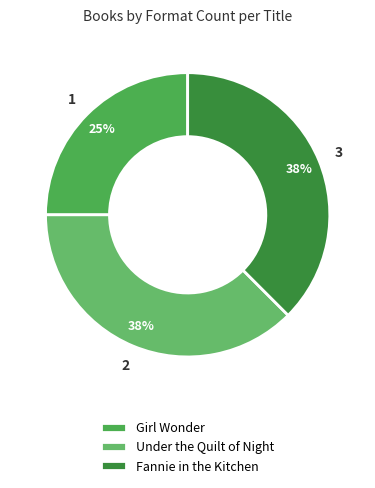

Rank the categories by value from highest to lowest.

Under the Quilt of Night, Fannie in the Kitchen, Girl Wonder